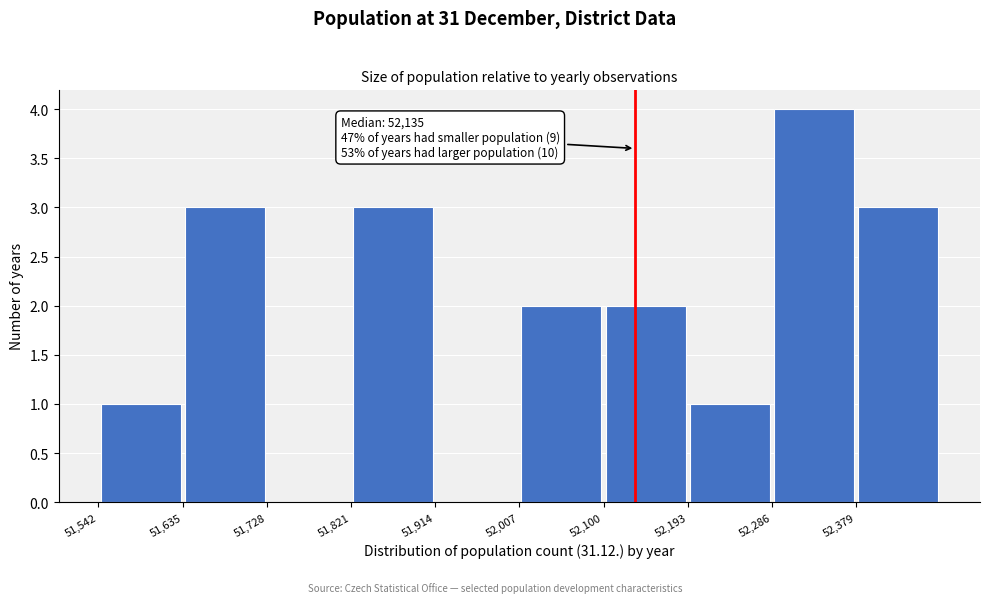

Over which range of the x-axis is the bar tallest?

52286 to 52379